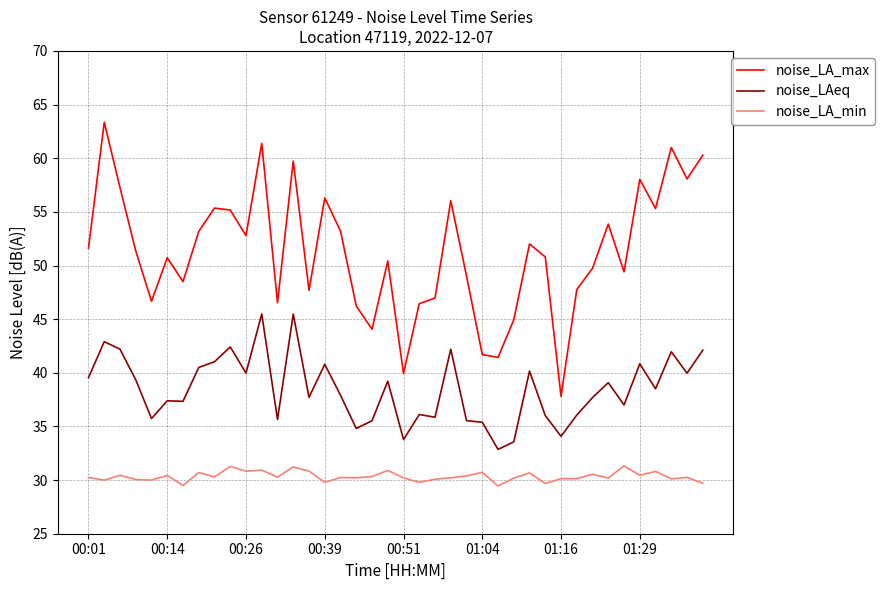

What is the maximum value for noise_LA_max?

63.4